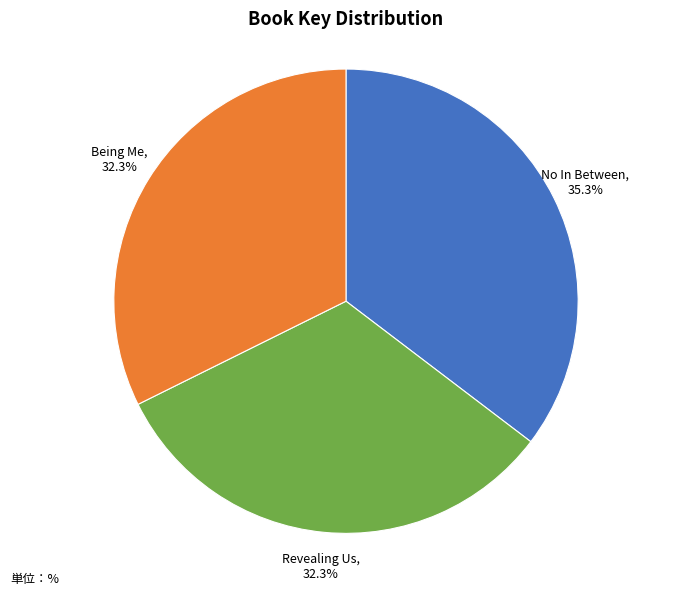

Which category has the biggest portion of the pie?

No In Between